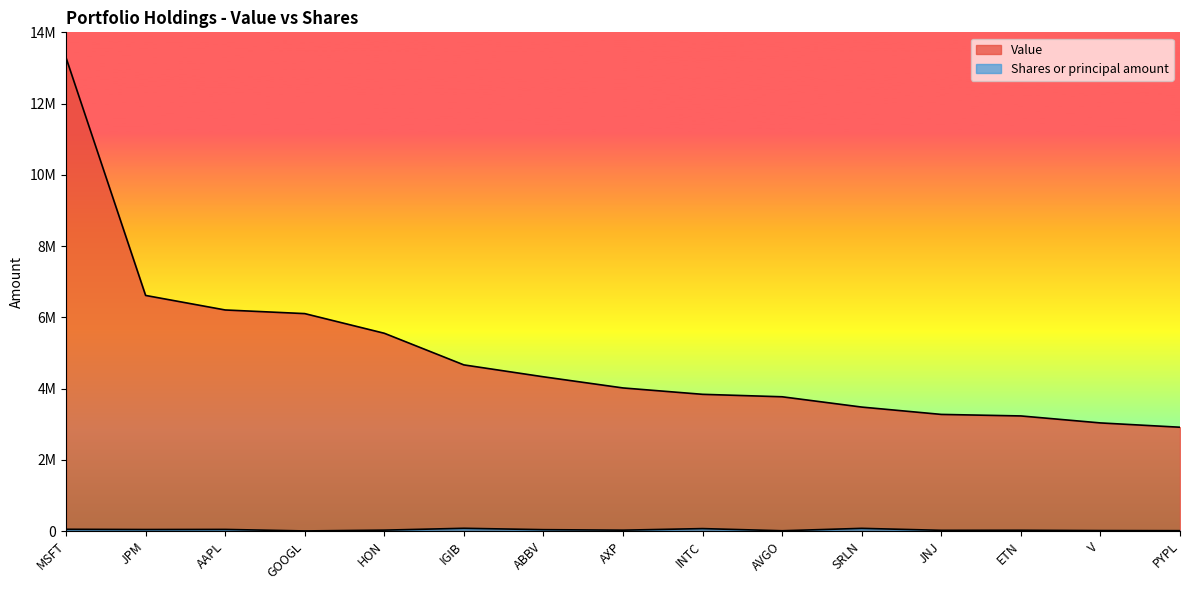

Rank the categories by Shares or principal amount value from lowest to highest.

GOOGL, AVGO, PYPL, V, JNJ, ETN, AXP, HON, ABBV, JPM, AAPL, MSFT, INTC, SRLN, IGIB